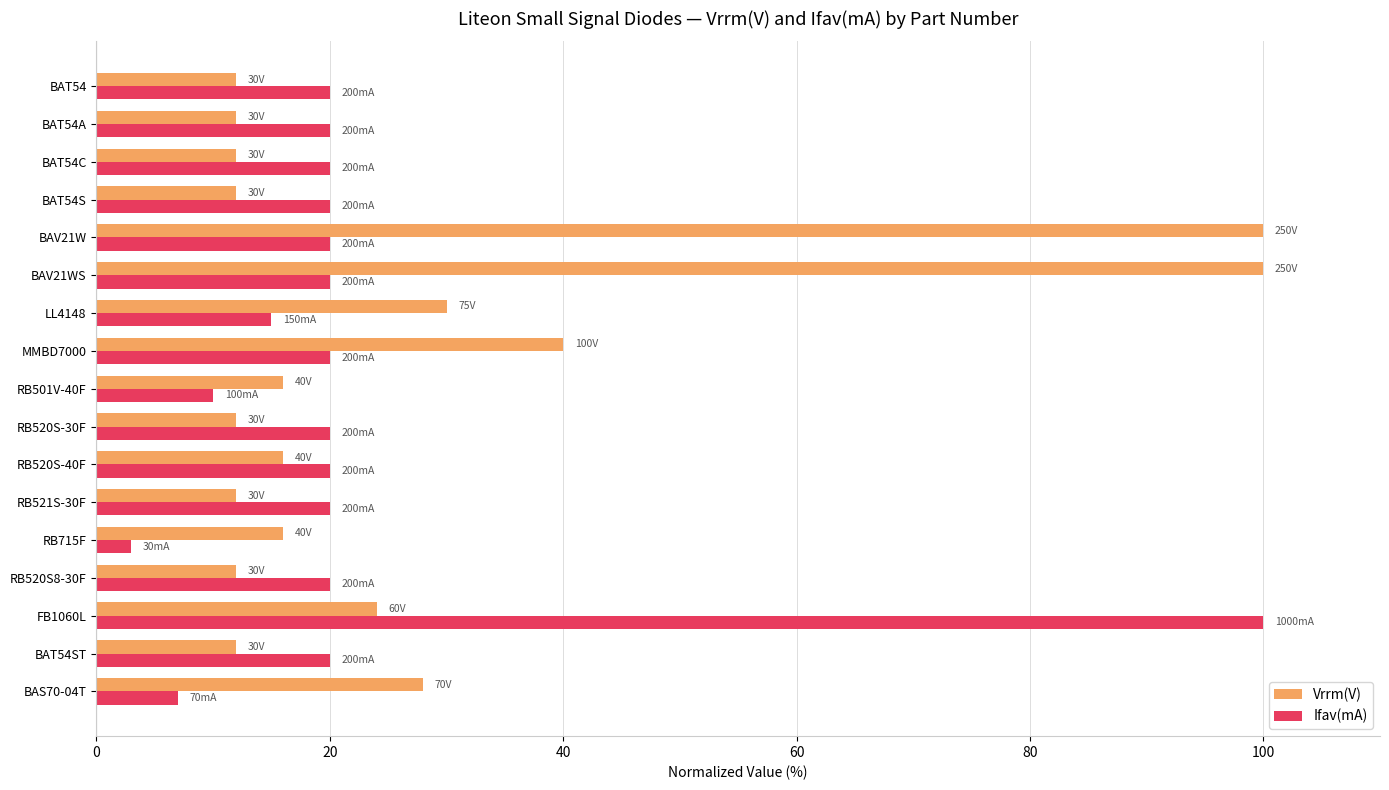

What is the difference between the maximum and minimum values in the Ifav(mA) series?

97.0